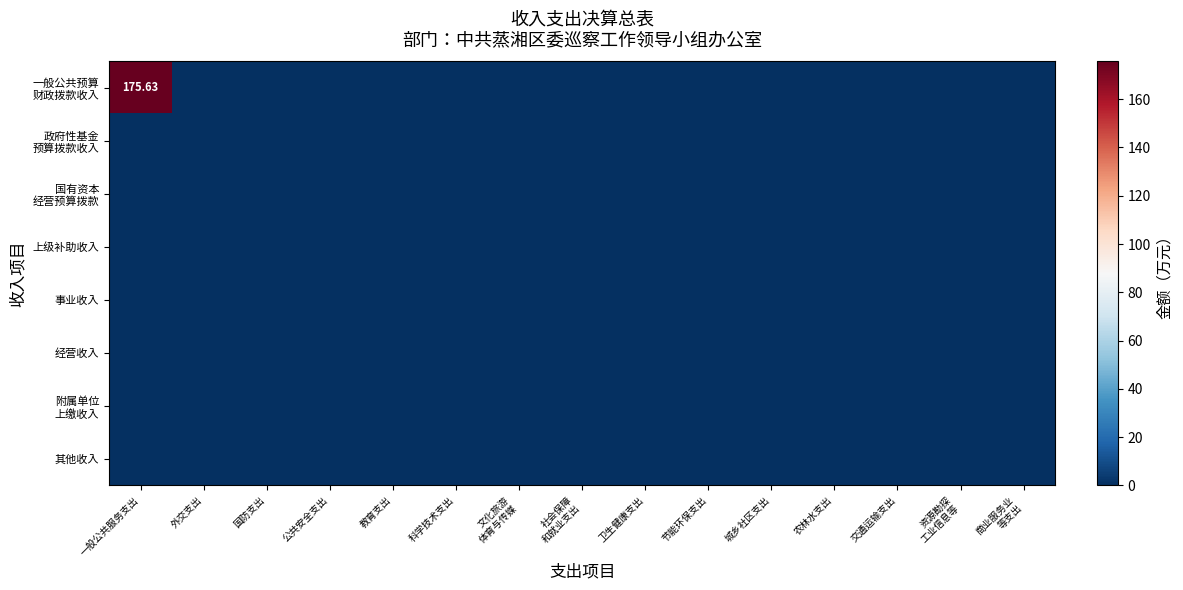

At which category is the sum across all series the highest?

一般公共服务支出